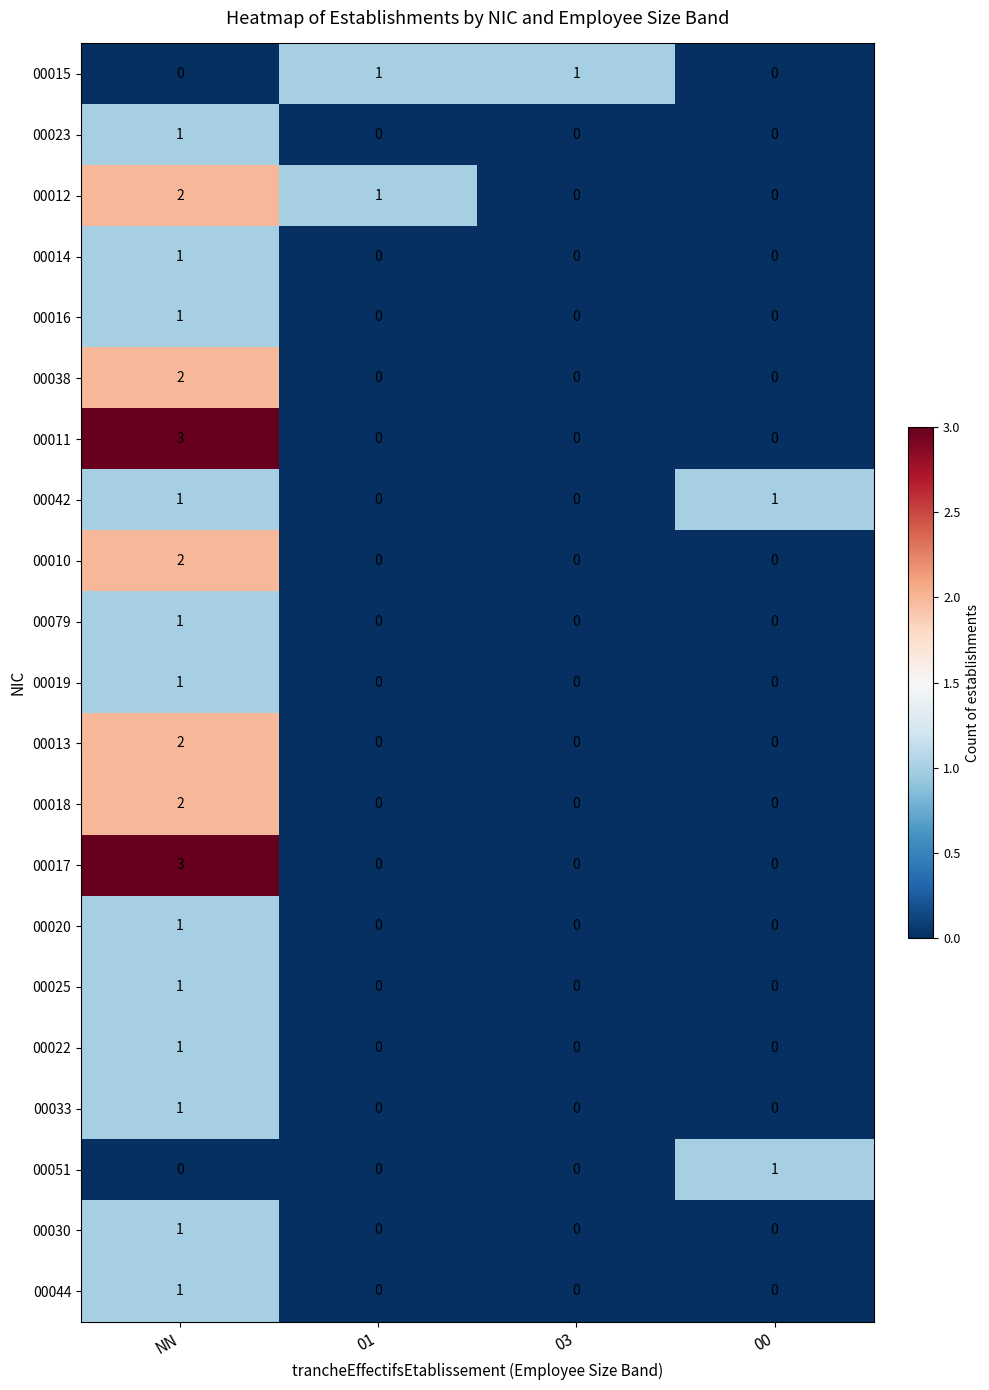

Is it true that 00020 equals 0 at 01?

True